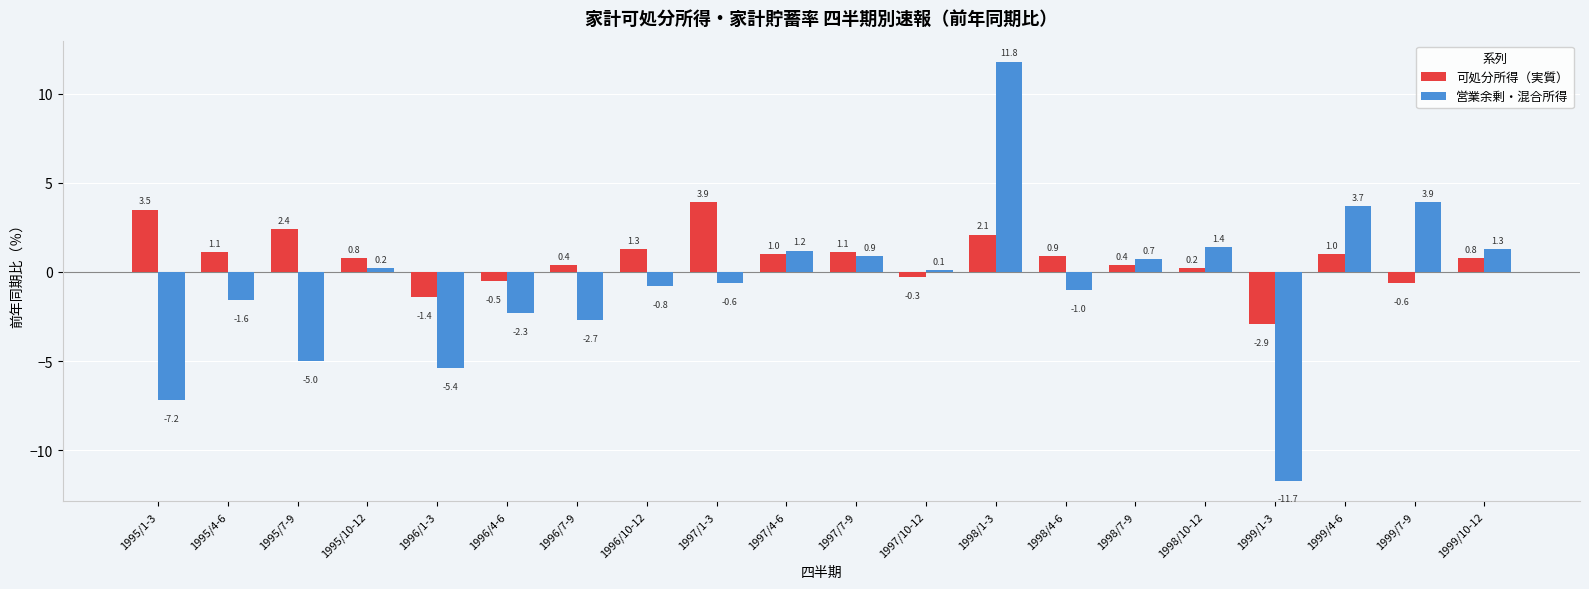

What is the difference between the 可処分所得（実質） values at 1995/10-12 and 1997/10-12?

1.1